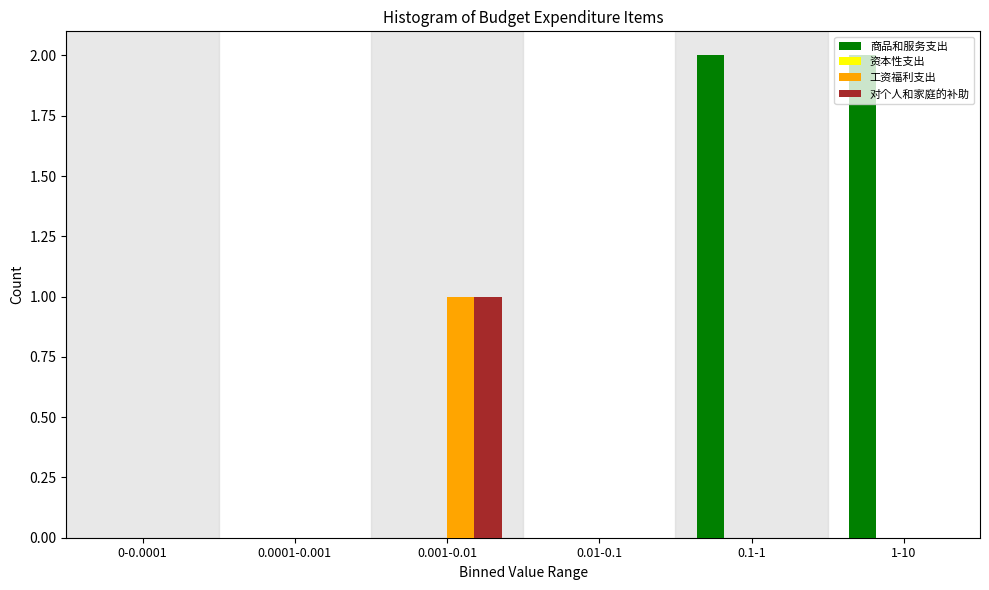

Between 0.001-0.01 and 1-10, which series saw the biggest shift?

商品和服务支出